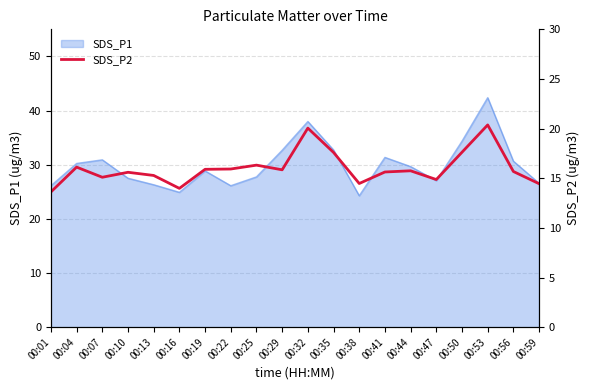

Is it true that the value at 00:16 is 14.0?

True